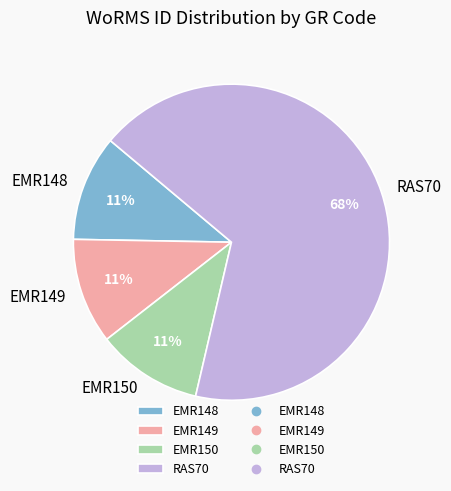

What is the largest slice in the pie chart?

RAS70